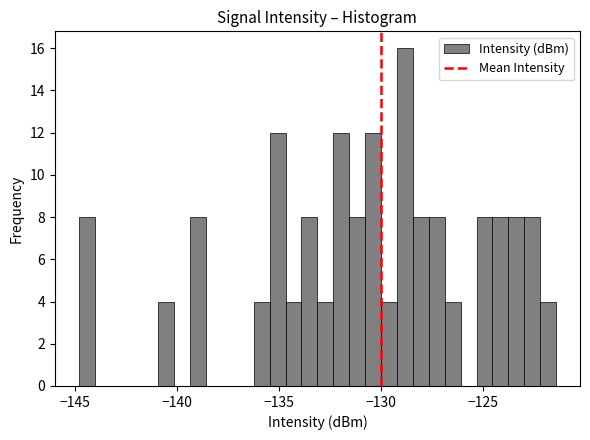

Read against the x-axis, roughly where is the centre of the tallest bar?

-129.0